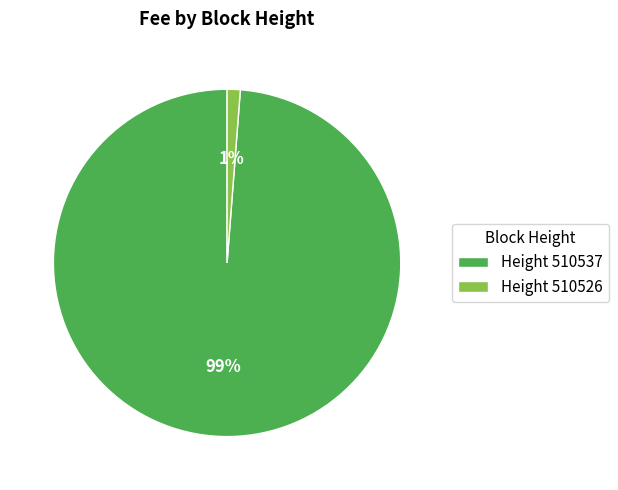

What percentage is the Height 510537 slice, to the nearest percent?

99%